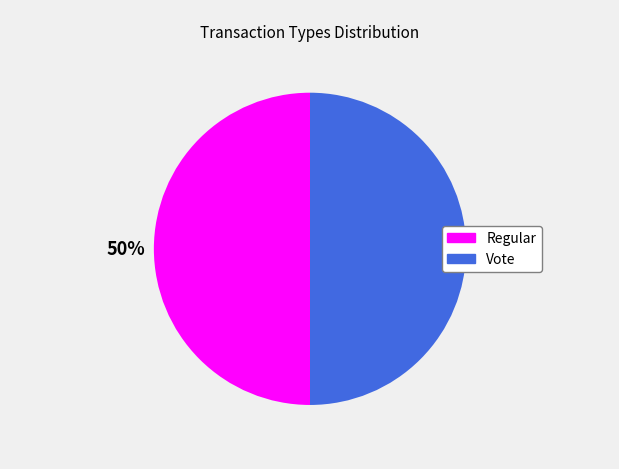

True or false: Vote accounts for 26% of the total.

False